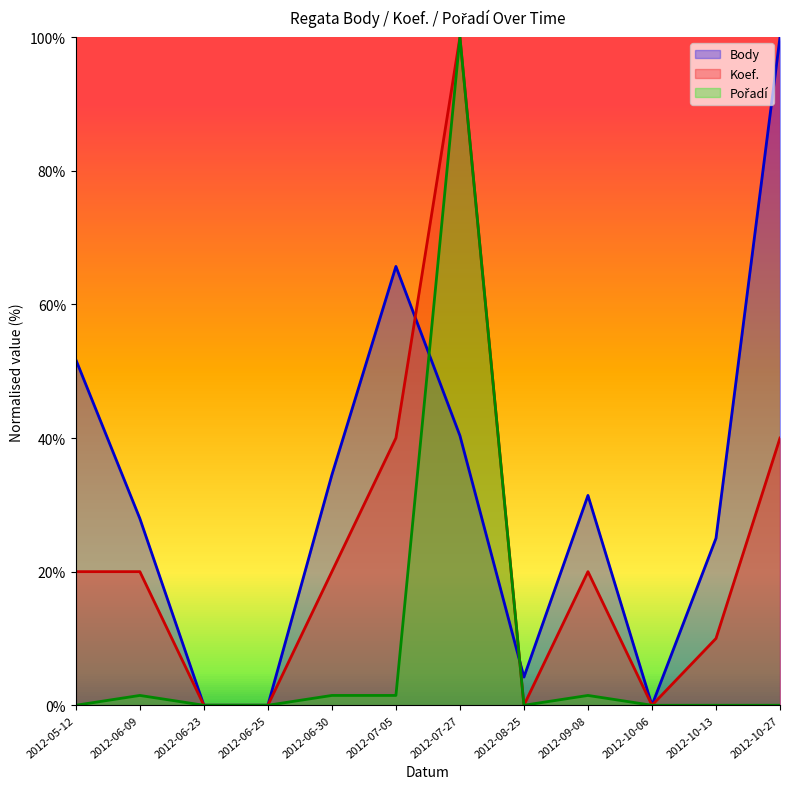

Which series changed the most between 2012-06-09 and 2012-10-13?

Koef.